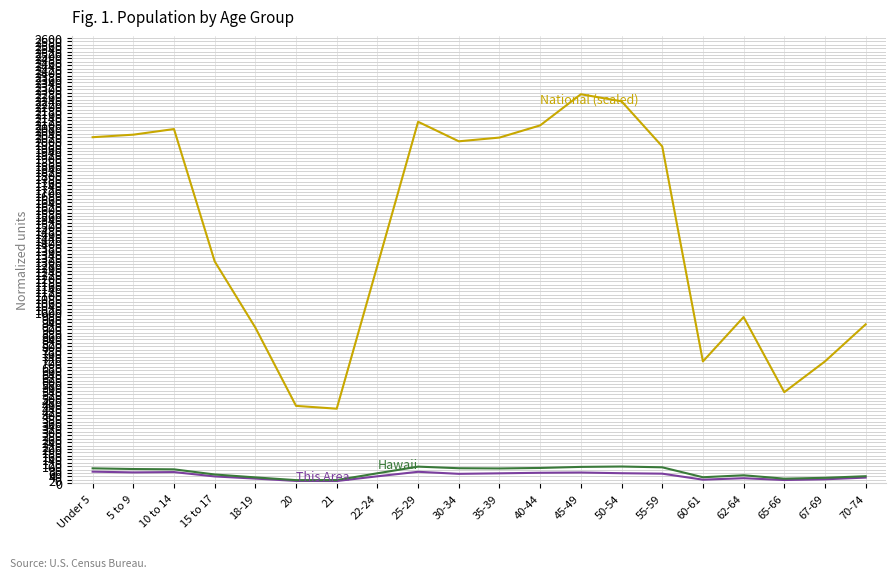

What is the greatest value displayed?

2270.9